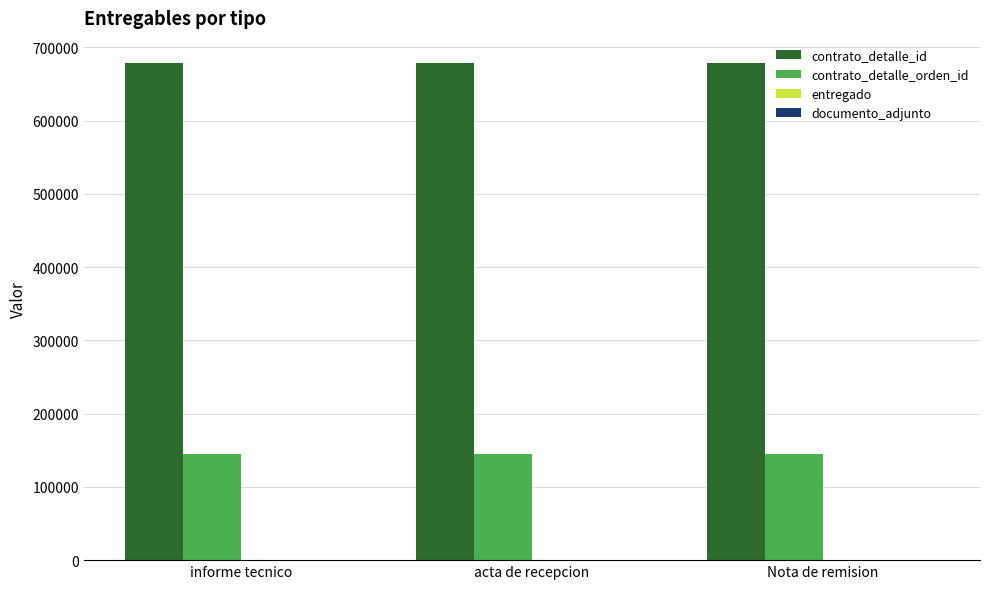

What is the highest value of the contrato_detalle_orden_id series?

145469